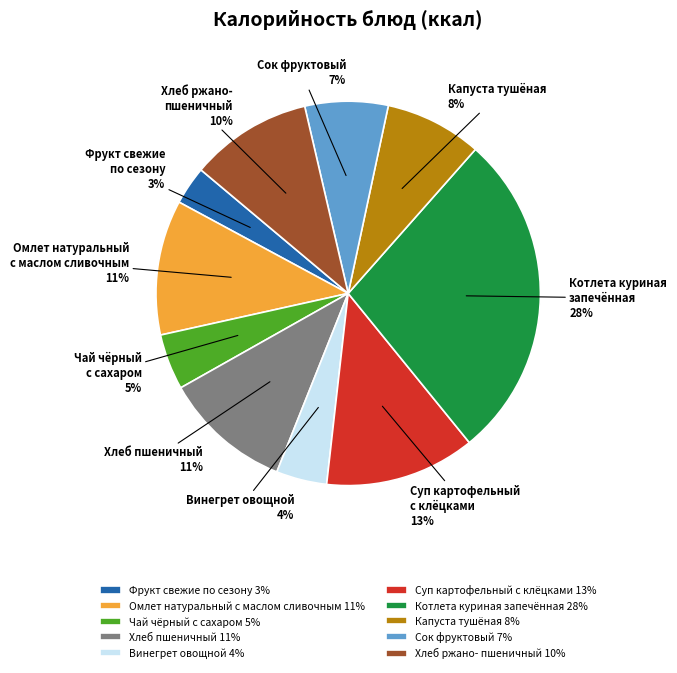

How many slices are in this pie chart?

10